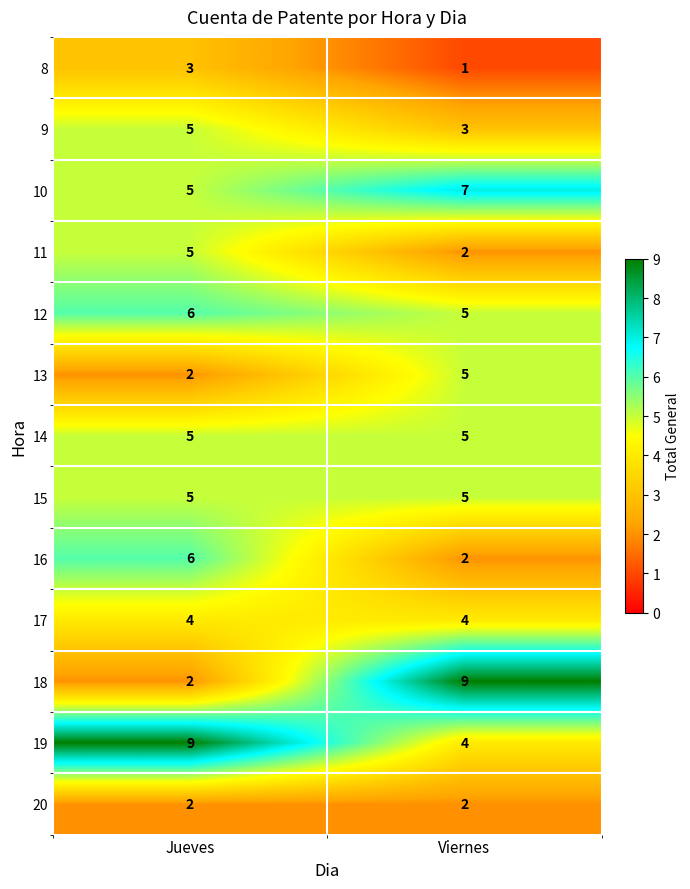

Reading left to right, extract all data points from this chart.

8: 3	1
9: 5	3
10: 5	7
11: 5	2
12: 6	5
13: 2	5
14: 5	5
15: 5	5
16: 6	2
17: 4	4
18: 2	9
19: 9	4
20: 2	2